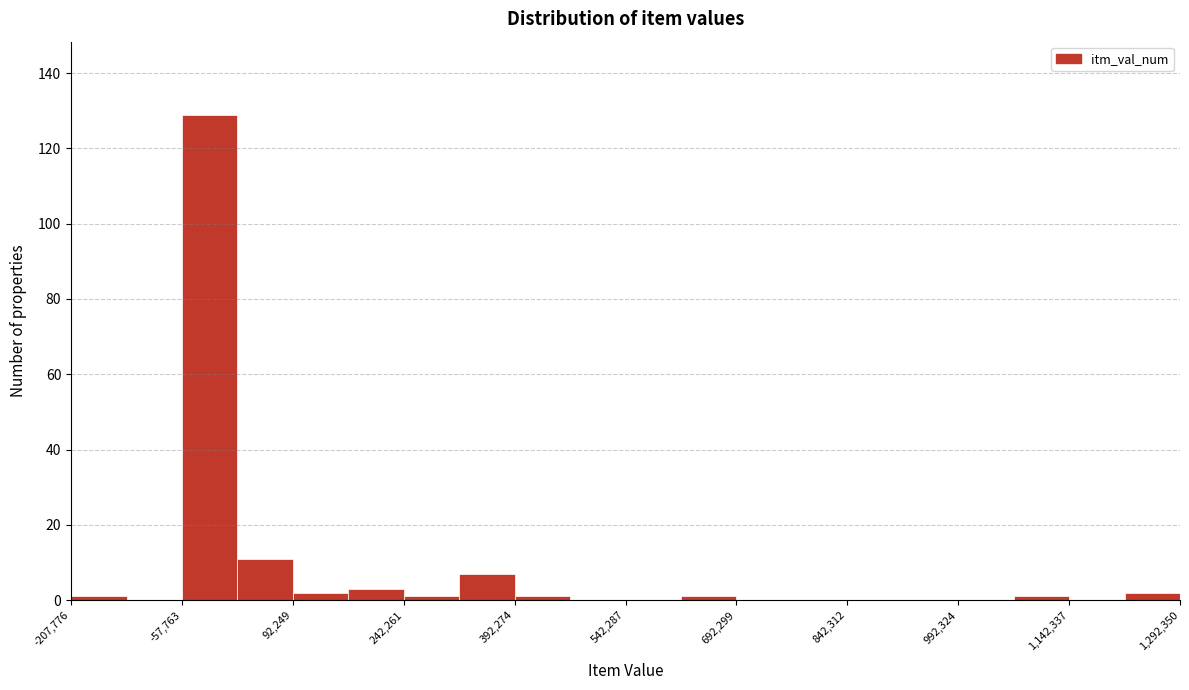

Around what value on the x-axis is the tallest bar? Give the approximate position of its centre, as read against the axis.

-20000